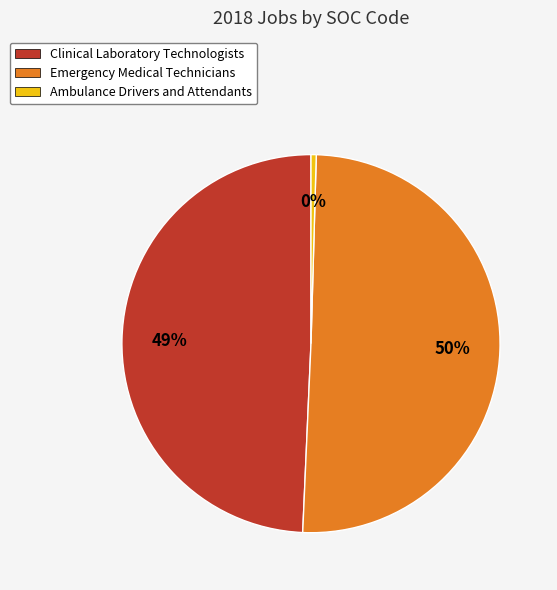

To the nearest percent, what is the average slice percentage?

33%